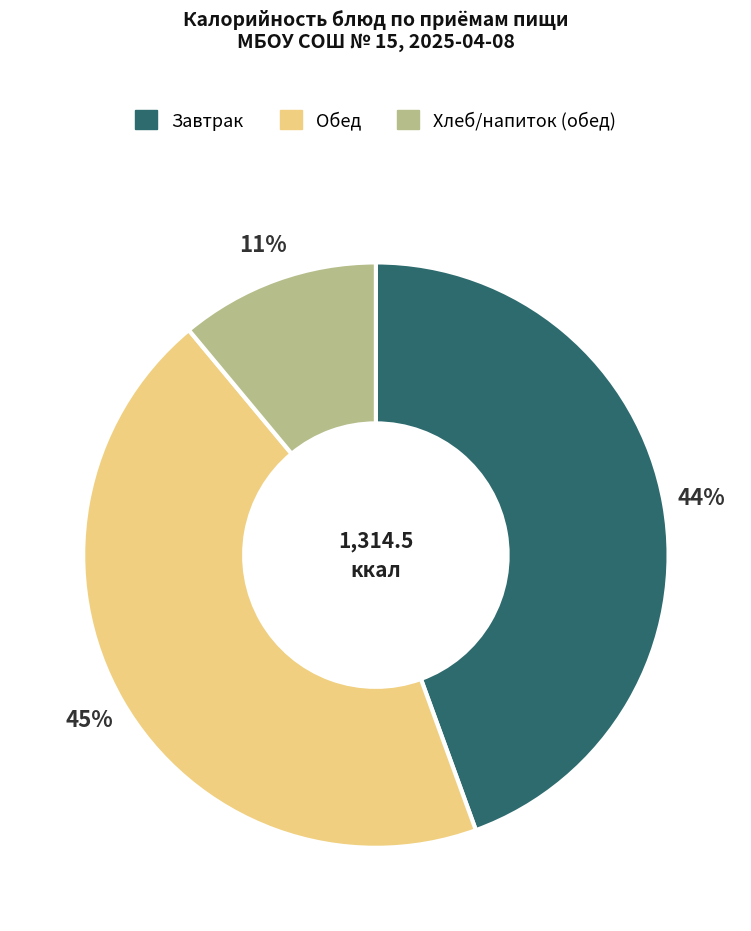

Does any single category account for the majority?

No